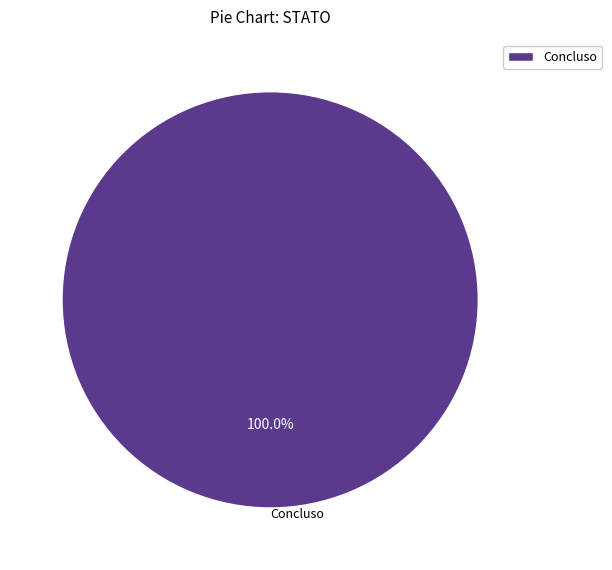

Is there a majority slice in this chart?

Yes